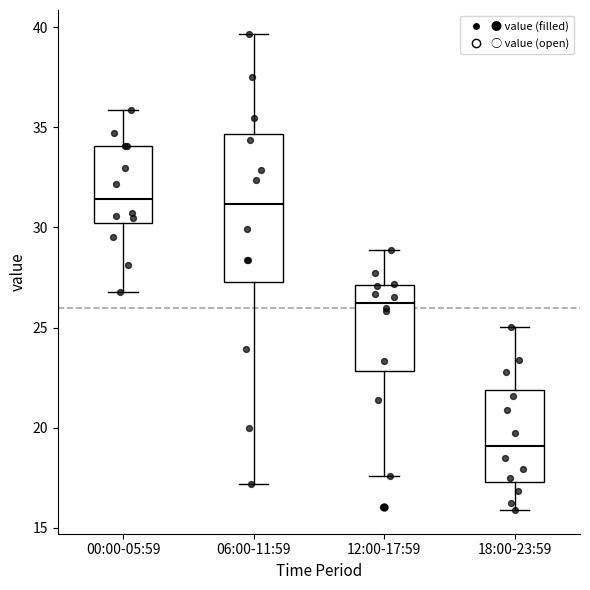

Reading left to right, read every box against the y-axis: the position of its median line, the range the box covers, and the ends of its whiskers. The values are not printed on the chart, so give them approximately, as read against the axis.

00:00-05:59: median 31.5, box 30.0 to 34.0, whiskers 27.0 to 36.0
06:00-11:59: median 31.0, box 27.5 to 34.5, whiskers 17.0 to 39.5
12:00-17:59: median 26.5, box 23.0 to 27.0, whiskers 17.5 to 29.0
18:00-23:59: median 19.0, box 17.5 to 22.0, whiskers 16.0 to 25.0